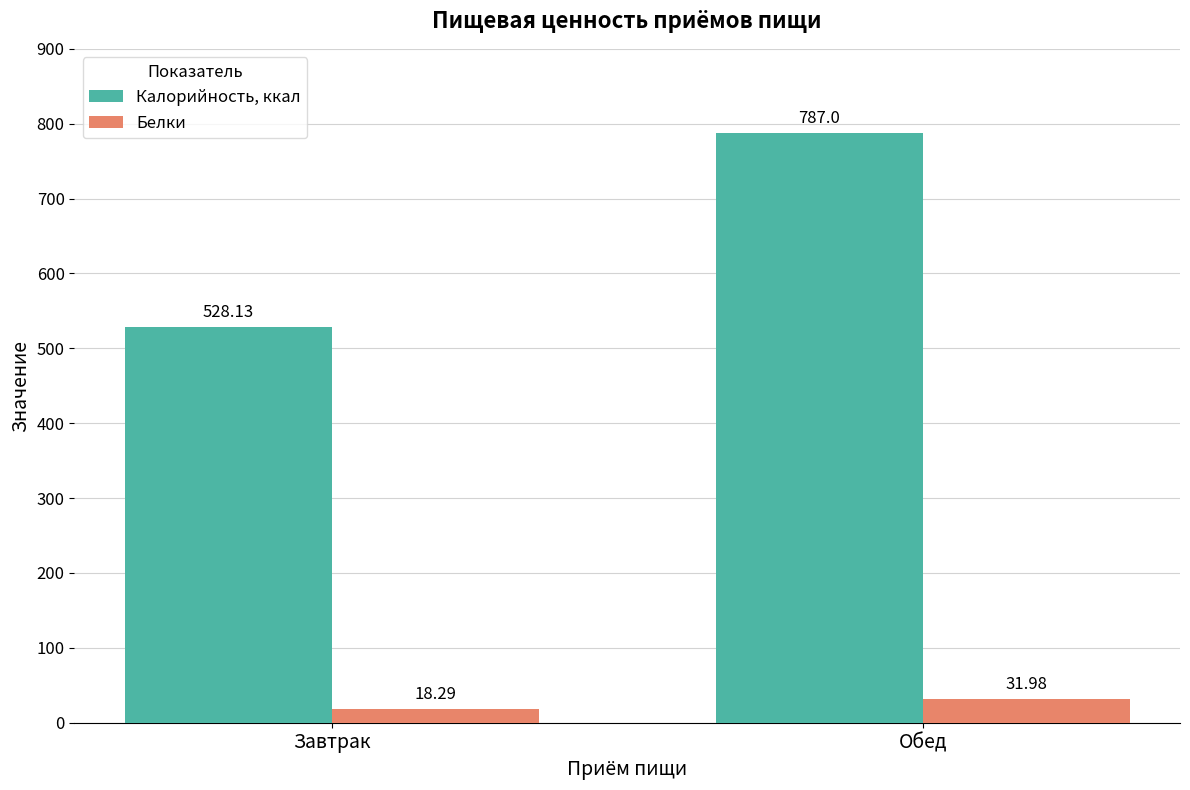

Reading right to left, transcribe all the data shown in this chart.

Калорийность, ккал: 787.0	528.1
Белки: 32.0	18.3